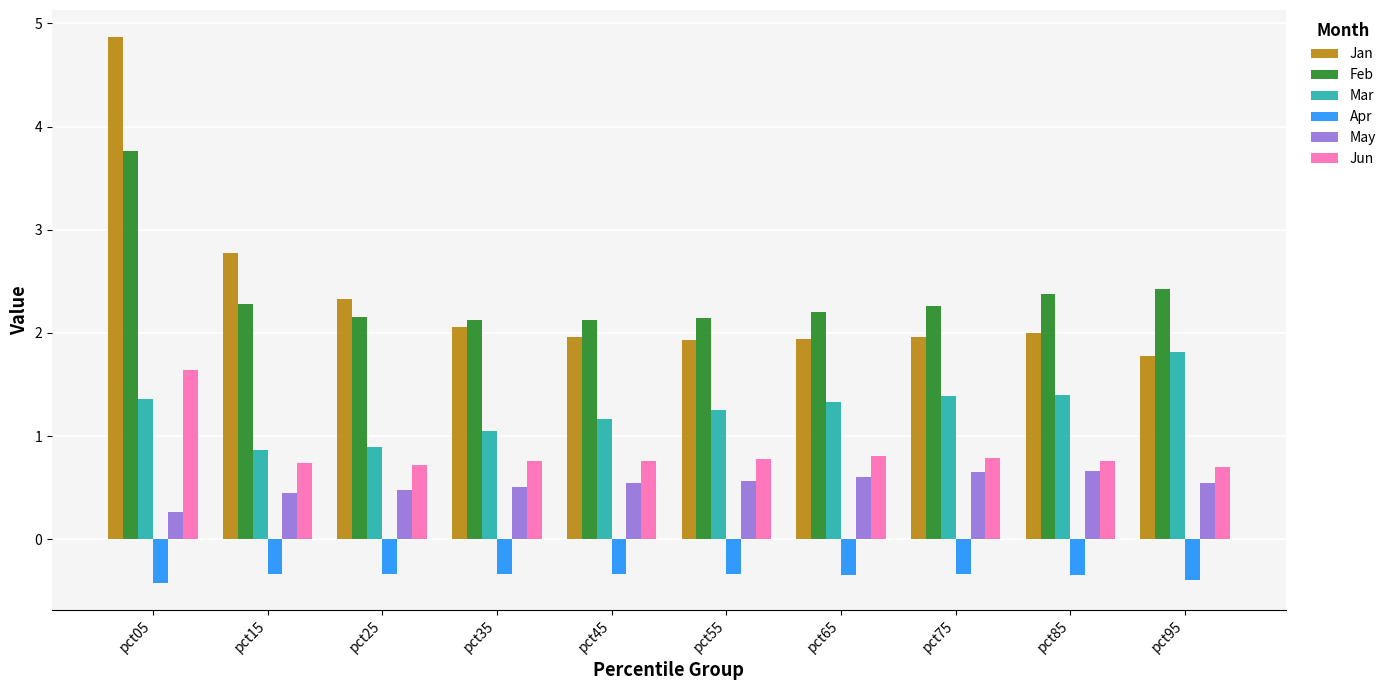

What is the value of the Jun bar at the 4th from the left?

0.8